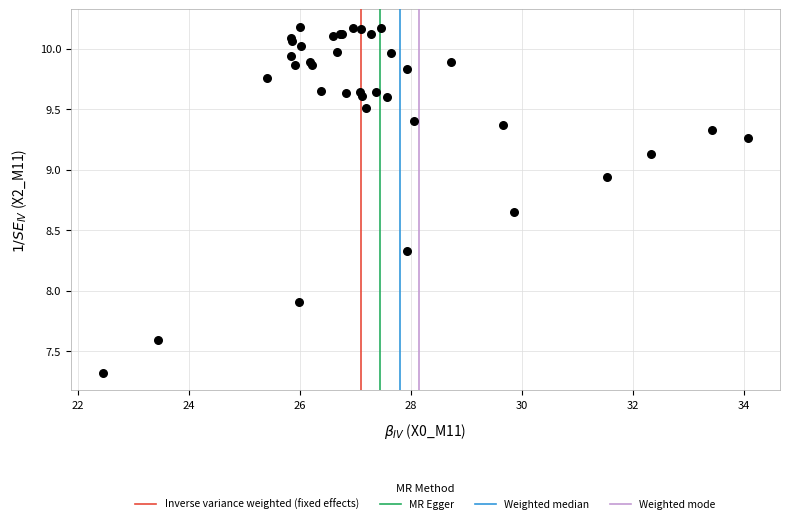

What Y value in the scatter plot is closest to 8?

7.9